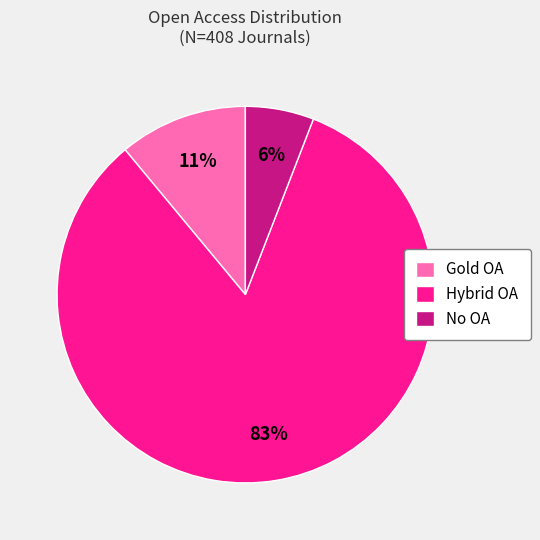

Is the sum of Hybrid OA and Gold OA greater than half?

Yes